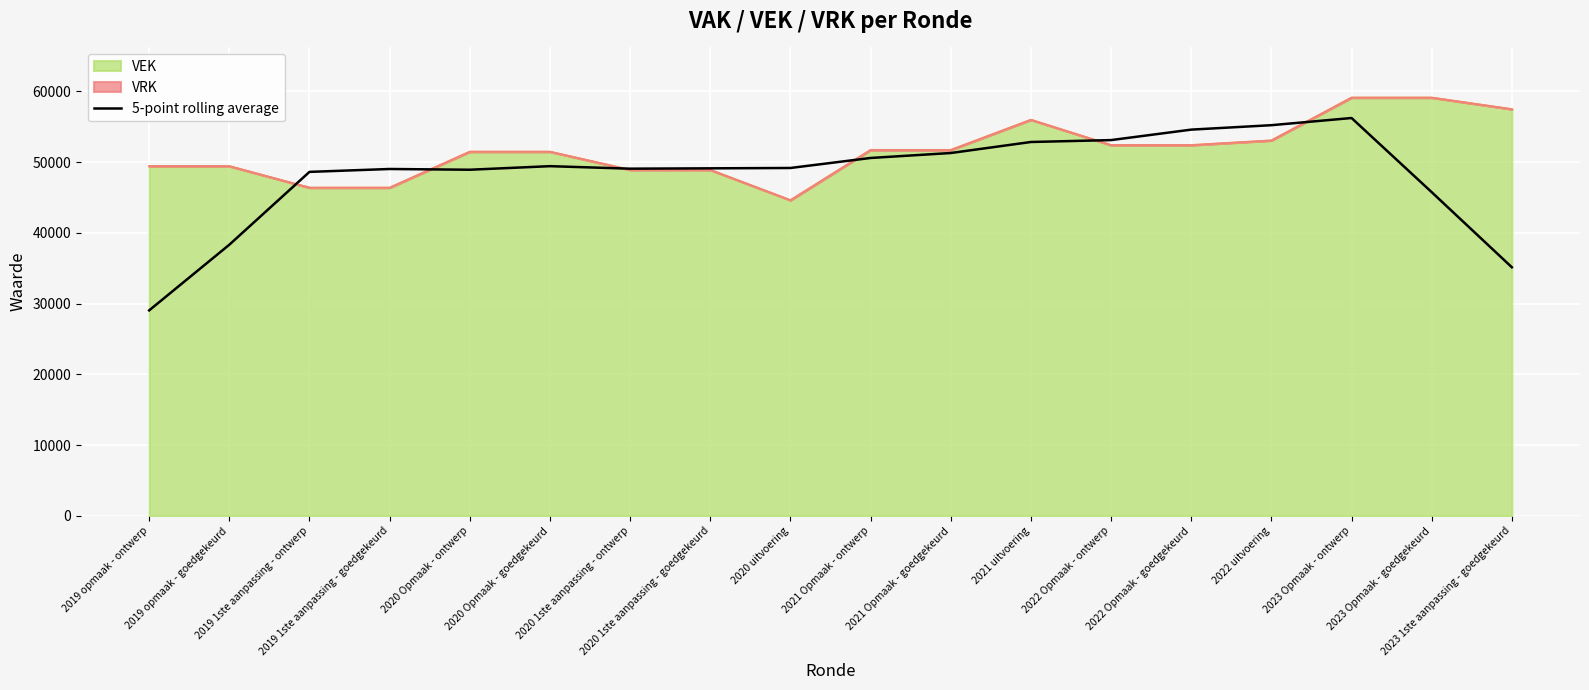

Which label corresponds to the largest value in the chart?

2023 Opmaak - ontwerp